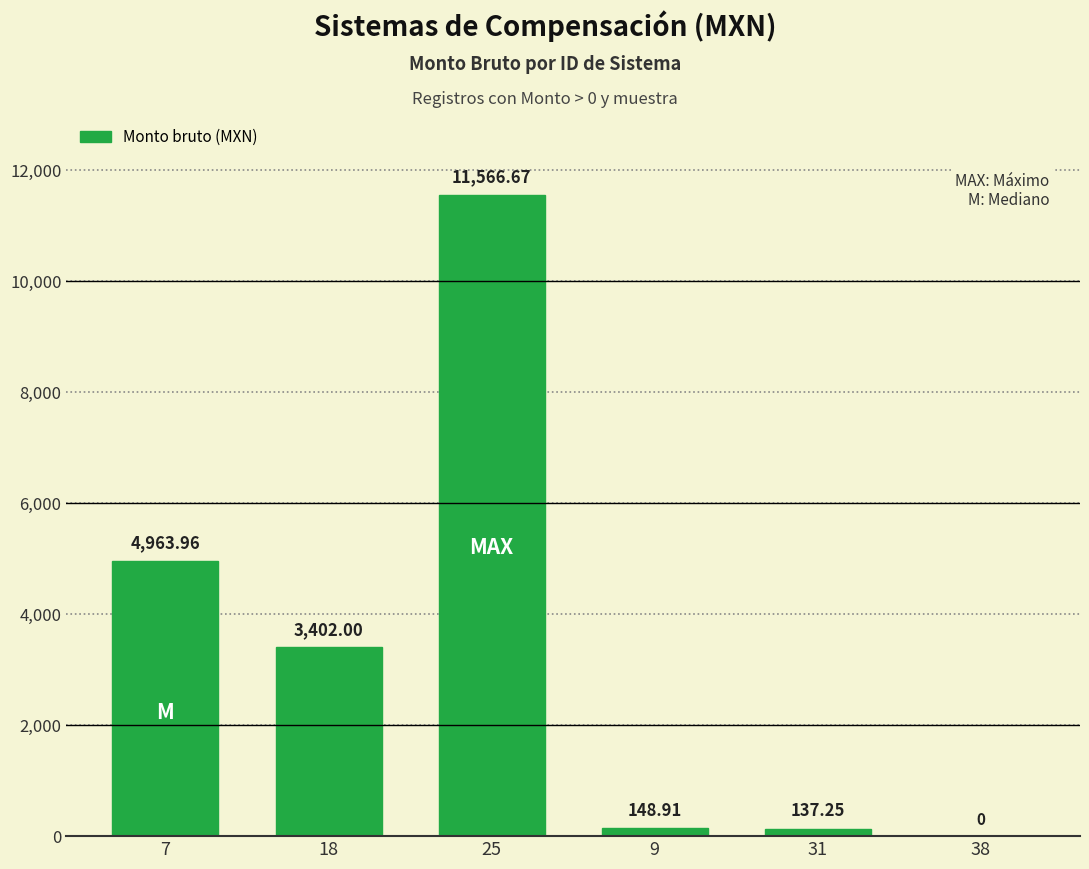

At which category does the chart reach its peak across all series?

25